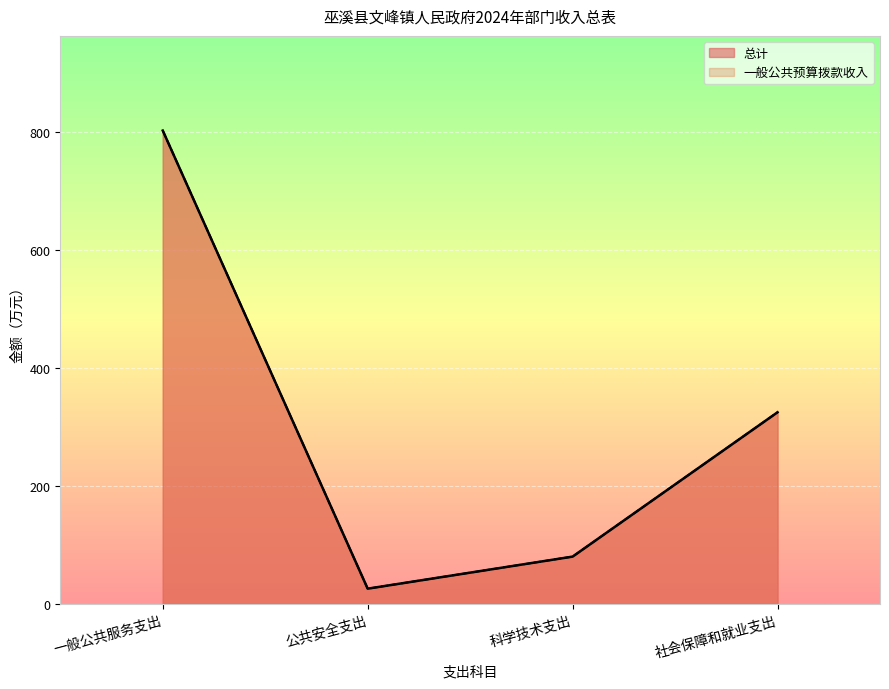

True or false: 总计 and 一般公共预算拨款收入 cross at least once.

False